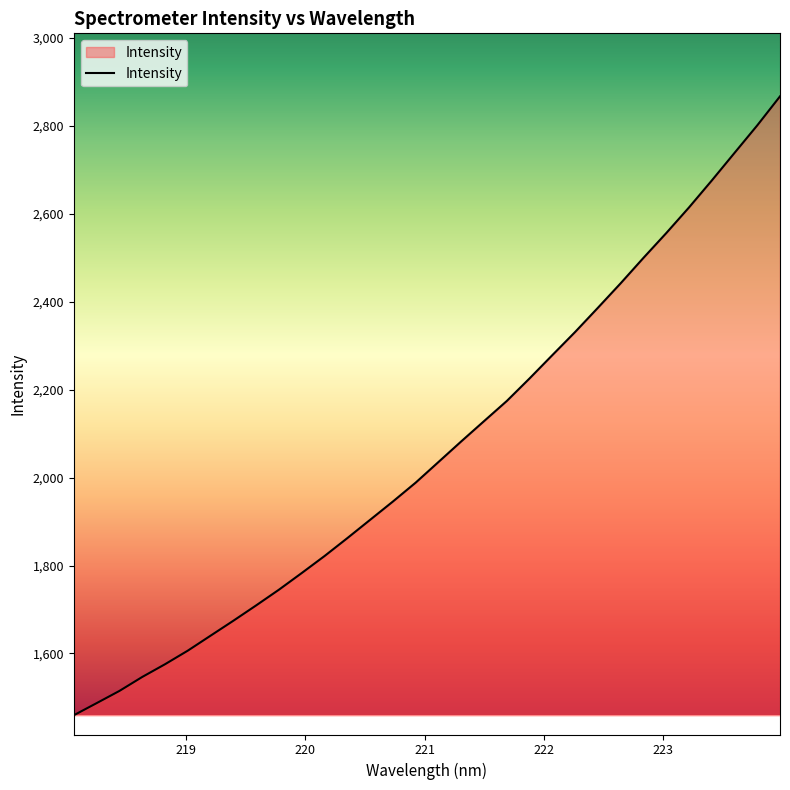

What is the difference between the maximum and minimum values?

1408.0